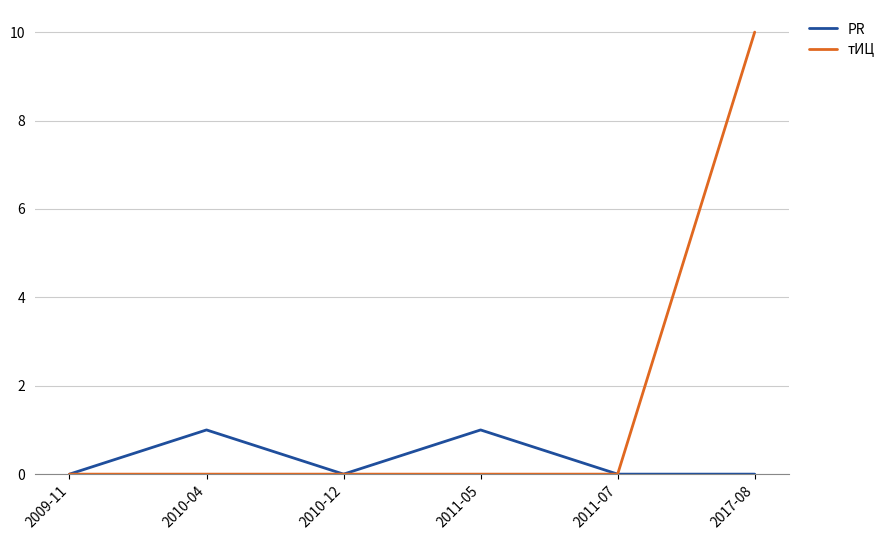

How many distinct data groups are displayed?

2